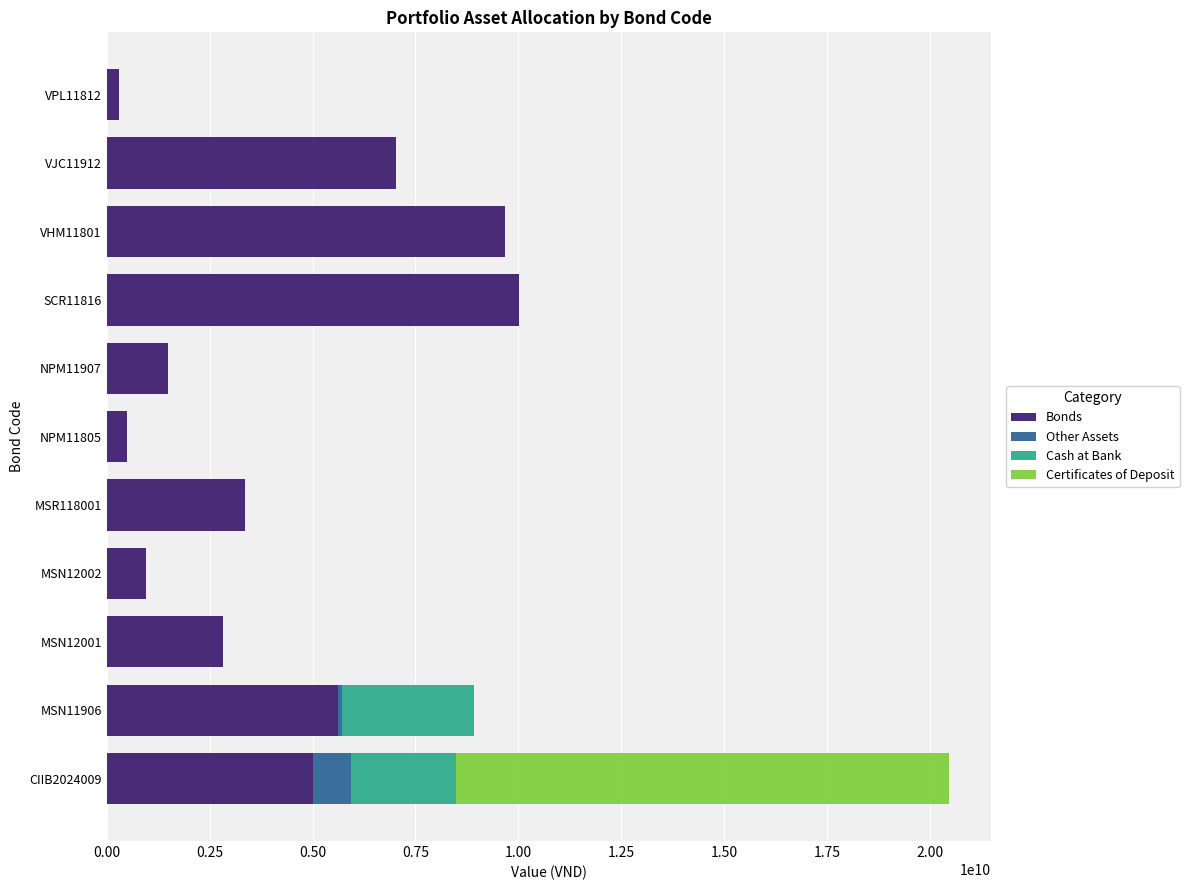

What is the maximum value for Bonds?

10012738000